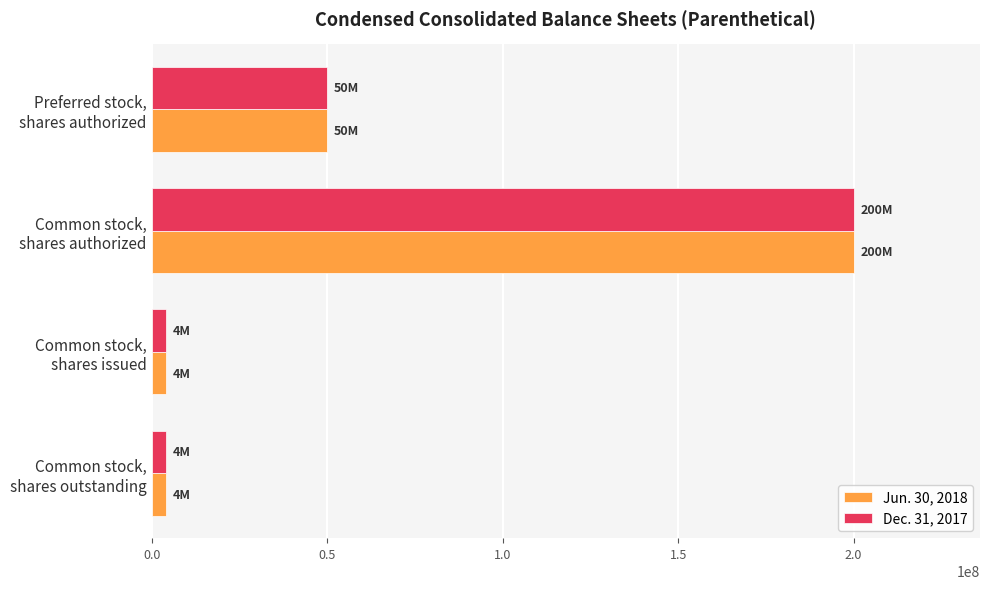

Rank the series by their average value, from lowest to highest.

Dec. 31, 2017, Jun. 30, 2018